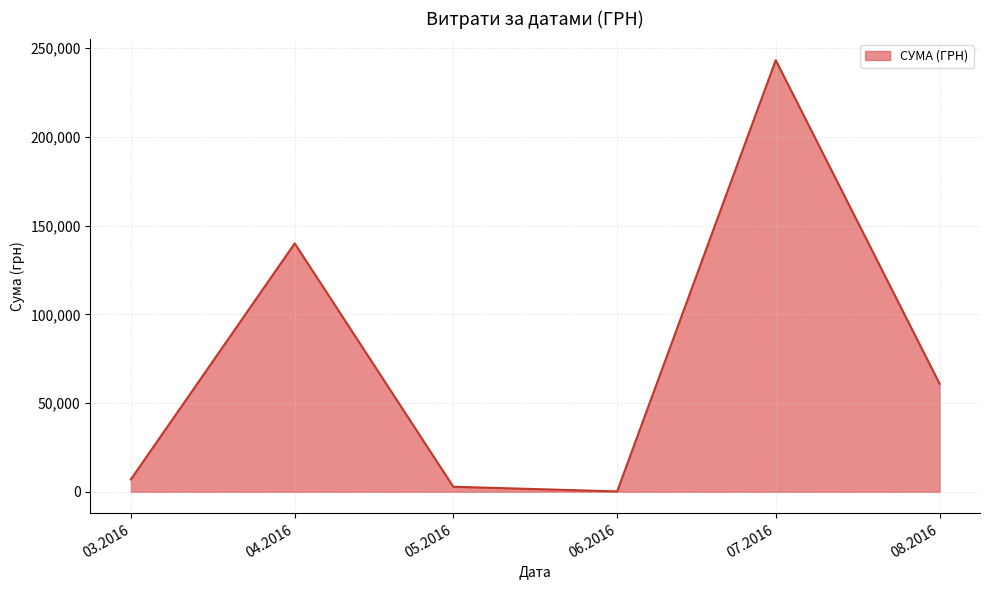

Is it true that the value at 08.2016 is 80577.0?

False